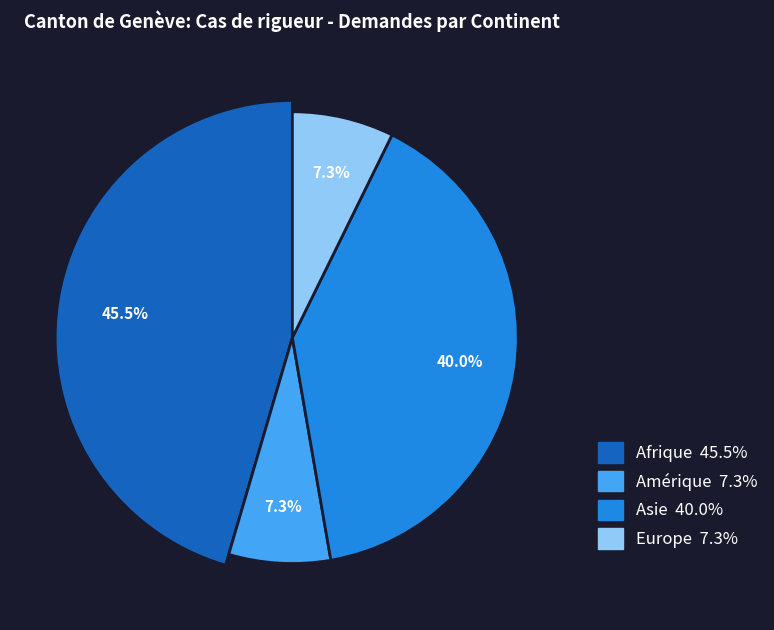

Does Europe account for over 50% of the chart?

No